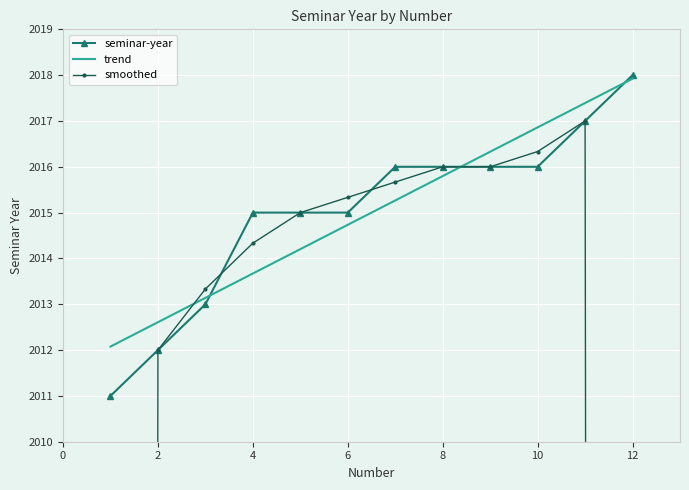

The seminar-year series shows 2668.3 at 12. True or false?

False